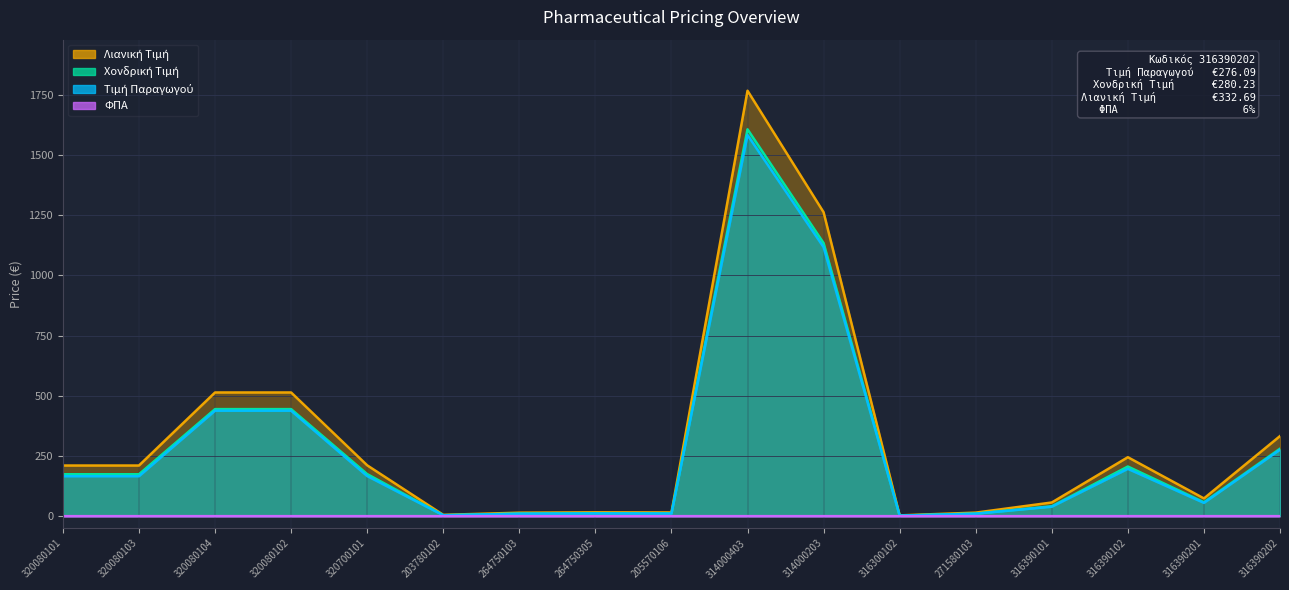

What is the total value across all series at 320080102?

1396.7